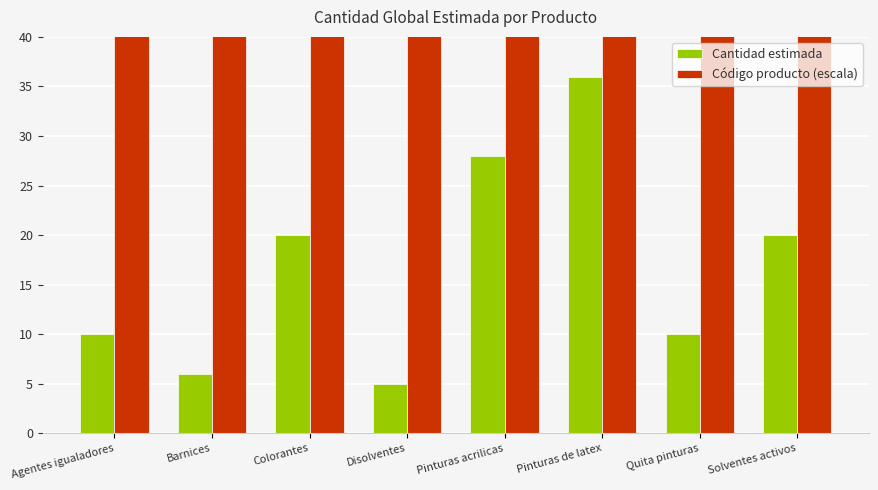

Reading left to right, list all the values displayed in this chart.

Cantidad estimada: Agentes igualadores=10.0	Barnices=6.0	Colorantes=20.0	Disolventes=5.0	Pinturas acrilicas=28.0	Pinturas de latex=36.0	Quita pinturas=10.0	Solventes activos=20.0
Código producto (escala): Agentes igualadores=1123.6	Barnices=1123.6	Colorantes=1123.6	Disolventes=1123.6	Pinturas acrilicas=1123.6	Pinturas de latex=1123.6	Quita pinturas=1123.6	Solventes activos=438.9